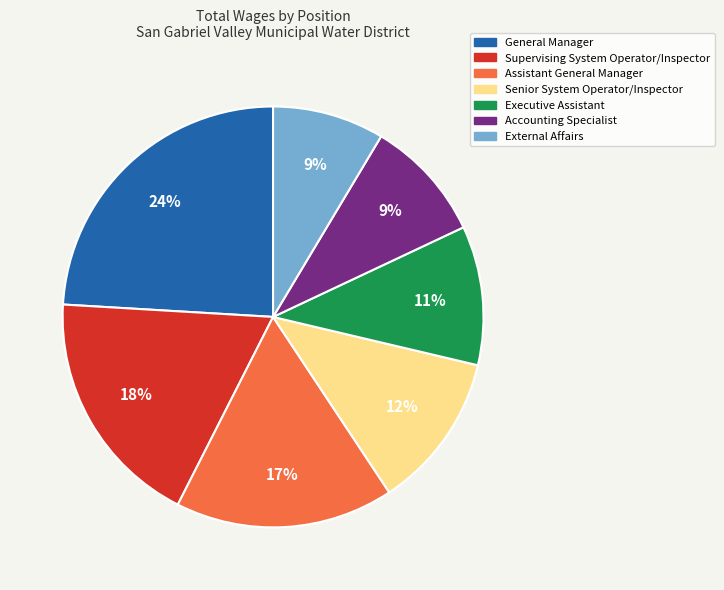

Do General Manager and Supervising System Operator/Inspector together represent more than half of the pie?

No